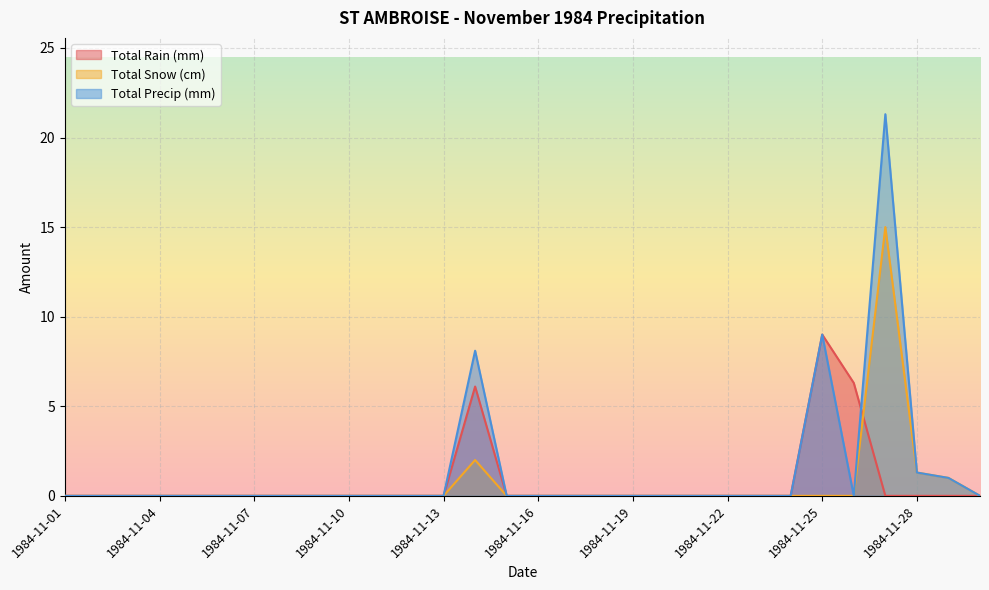

Where do Total Precip (mm) and Total Rain (mm) first cross each other?

1984-11-26 and 1984-11-27